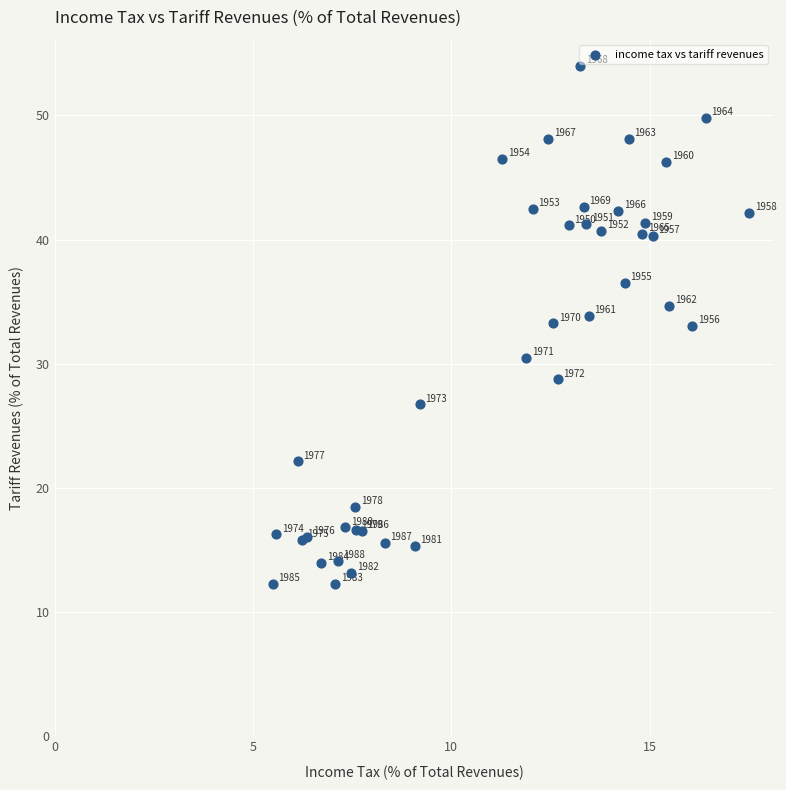

What Y value in the scatter plot is closest to 33?

33.1